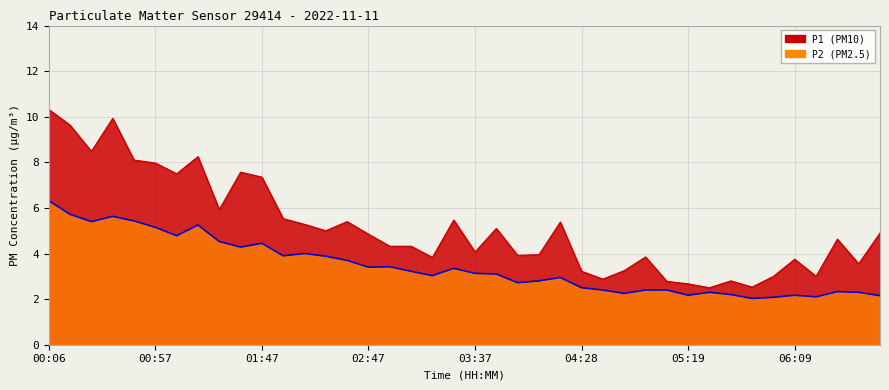

What is the difference between the second highest and minimum values in the P2 series?

3.7